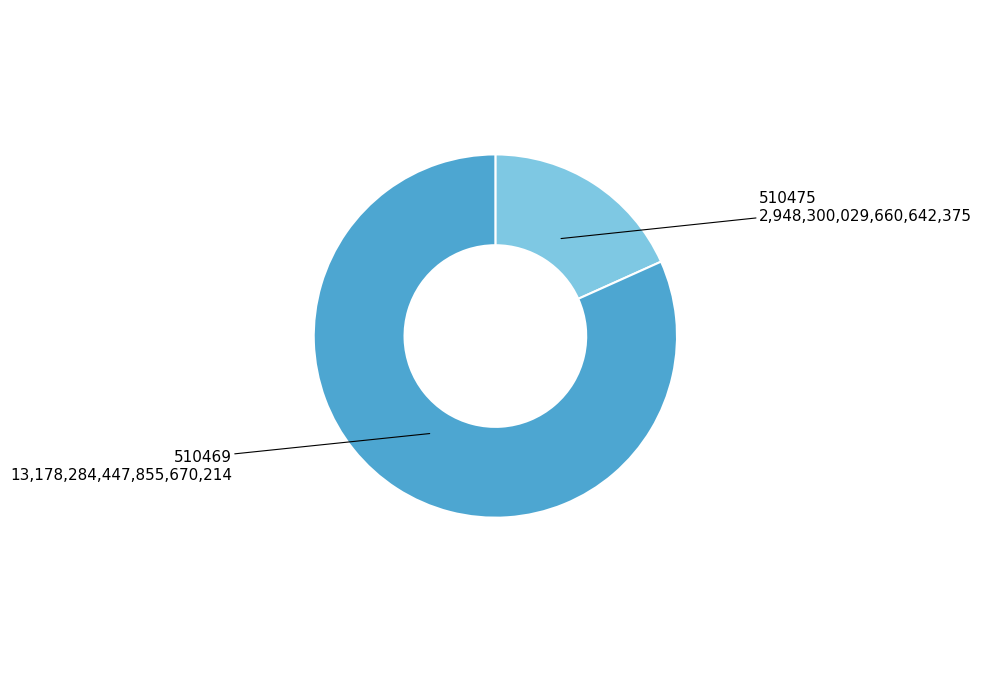

Is it true that 510469 is 82% of the pie?

True